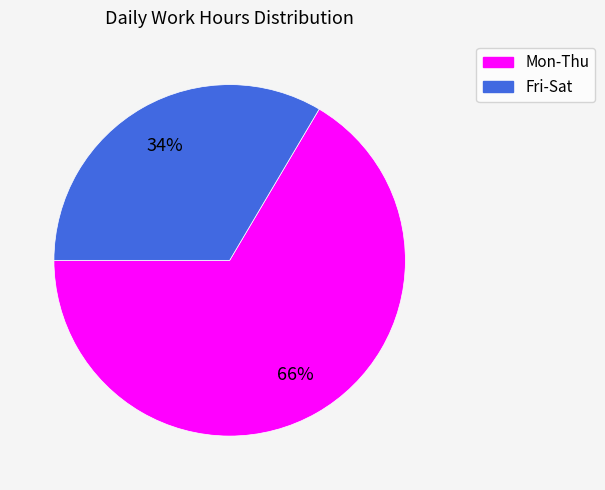

Is there any slice that represents more than half of the pie?

Yes